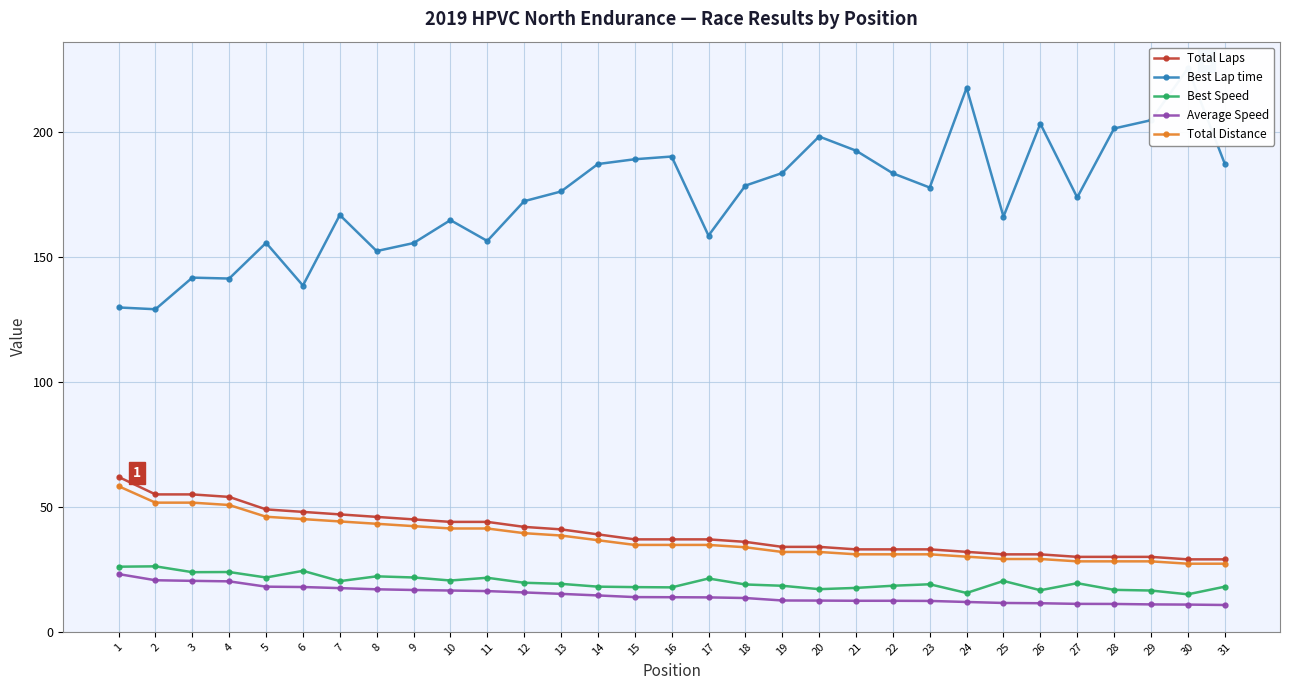

Which category has the highest value in the Best Speed series?

2